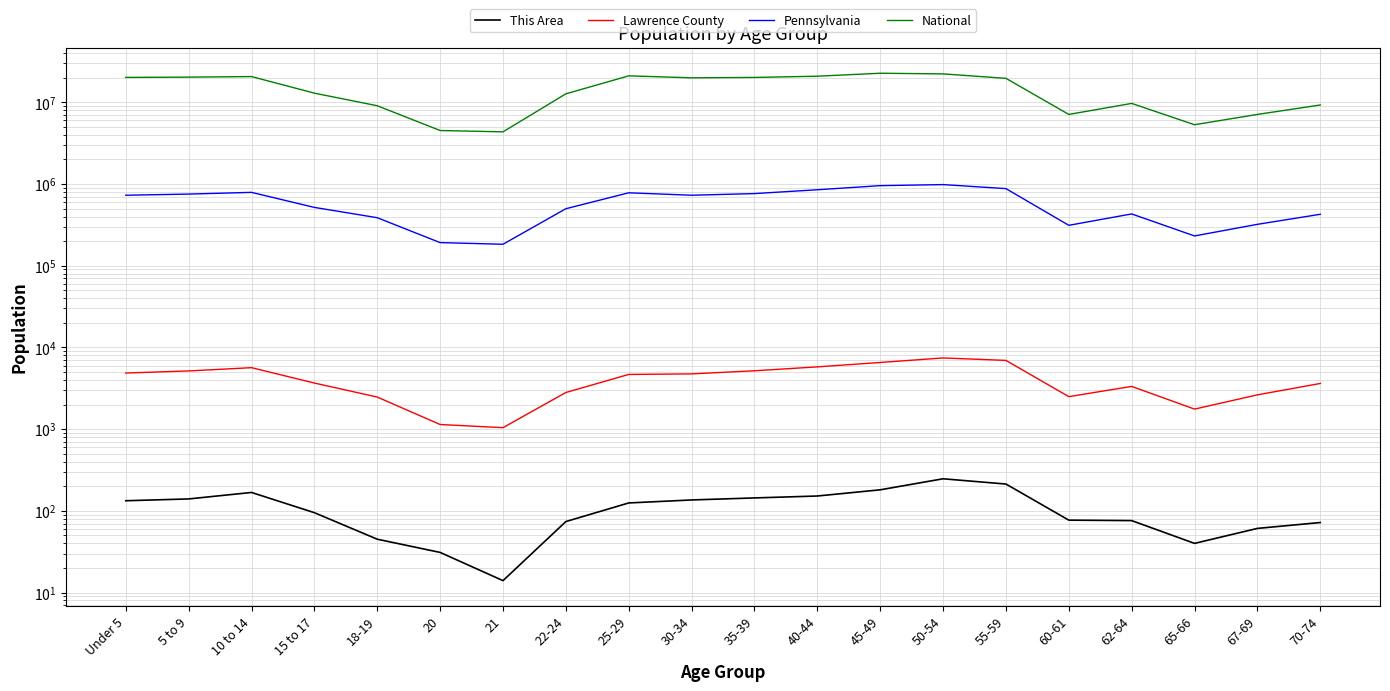

Which series changed the most between 25-29 and 35-39?

National